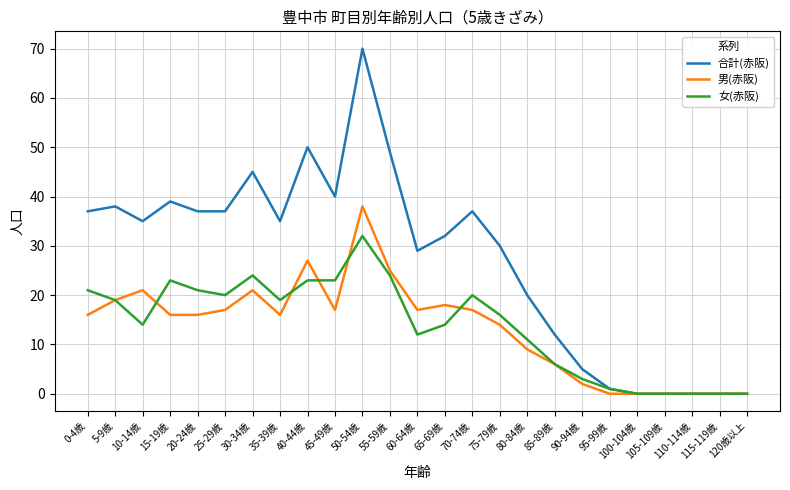

Reading left to right, transcribe all the data shown in this chart.

合計(赤阪): 0-4歳=37	5-9歳=38	10-14歳=35	15-19歳=39	20-24歳=37	25-29歳=37	30-34歳=45	35-39歳=35	40-44歳=50	45-49歳=40	50-54歳=70	55-59歳=49	60-64歳=29	65-69歳=32	70-74歳=37	75-79歳=30	80-84歳=20	85-89歳=12	90-94歳=5	95-99歳=1	100-104歳=0	105-109歳=0	110-114歳=0	115-119歳=0	120歳以上=0
男(赤阪): 0-4歳=16	5-9歳=19	10-14歳=21	15-19歳=16	20-24歳=16	25-29歳=17	30-34歳=21	35-39歳=16	40-44歳=27	45-49歳=17	50-54歳=38	55-59歳=25	60-64歳=17	65-69歳=18	70-74歳=17	75-79歳=14	80-84歳=9	85-89歳=6	90-94歳=2	95-99歳=0	100-104歳=0	105-109歳=0	110-114歳=0	115-119歳=0	120歳以上=0
女(赤阪): 0-4歳=21	5-9歳=19	10-14歳=14	15-19歳=23	20-24歳=21	25-29歳=20	30-34歳=24	35-39歳=19	40-44歳=23	45-49歳=23	50-54歳=32	55-59歳=24	60-64歳=12	65-69歳=14	70-74歳=20	75-79歳=16	80-84歳=11	85-89歳=6	90-94歳=3	95-99歳=1	100-104歳=0	105-109歳=0	110-114歳=0	115-119歳=0	120歳以上=0